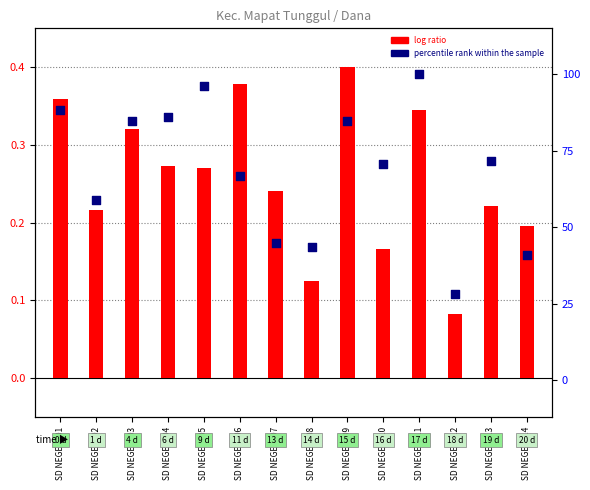

Which series has the widest spread of Y values?

percentile rank within the sample